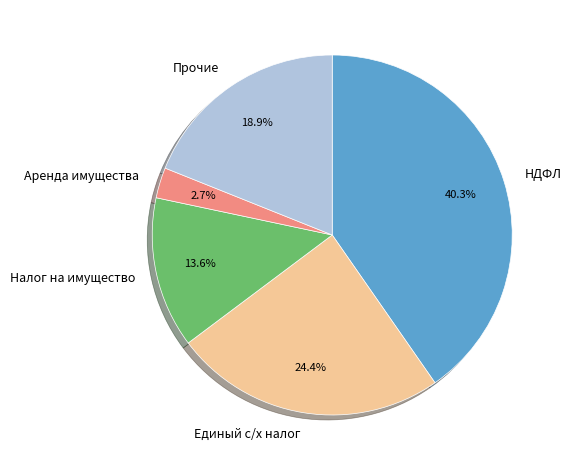

Does Налог на имущество represent more than half of the total?

No